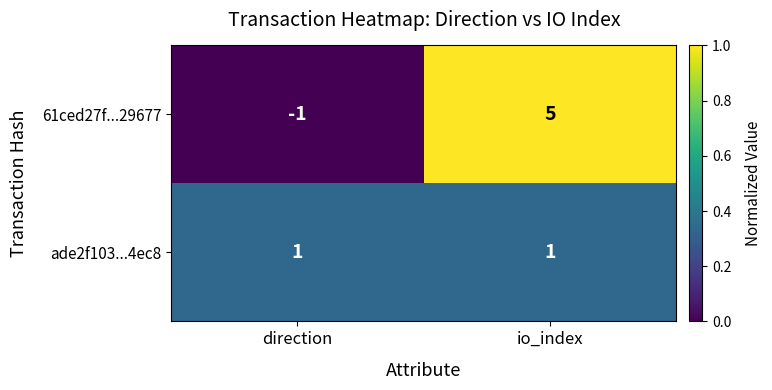

How many positive values does the 61ced27f...29677 series have?

1